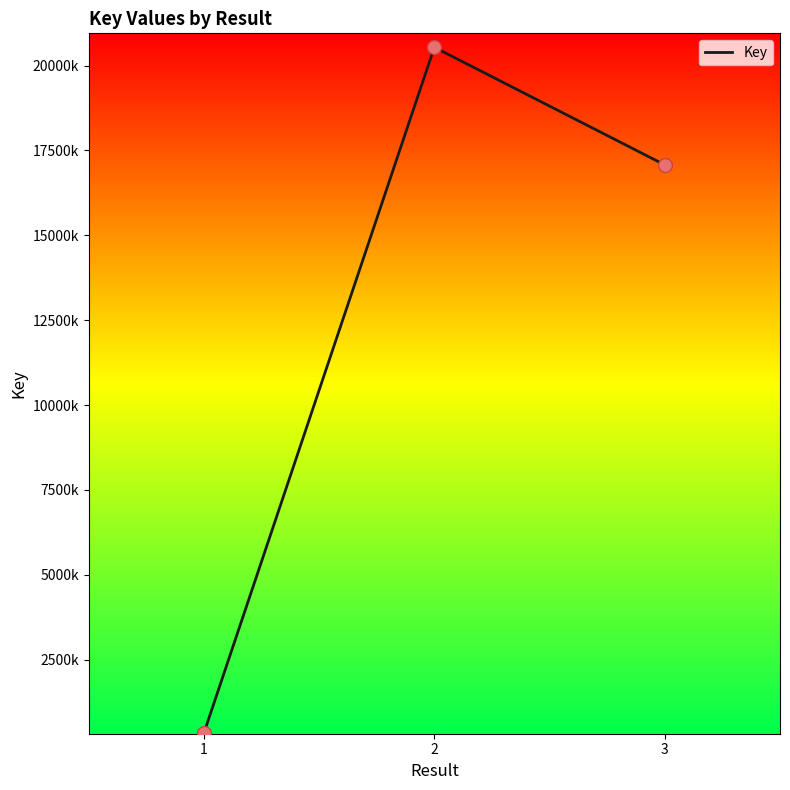

Which has a higher value, 3 or 1?

3